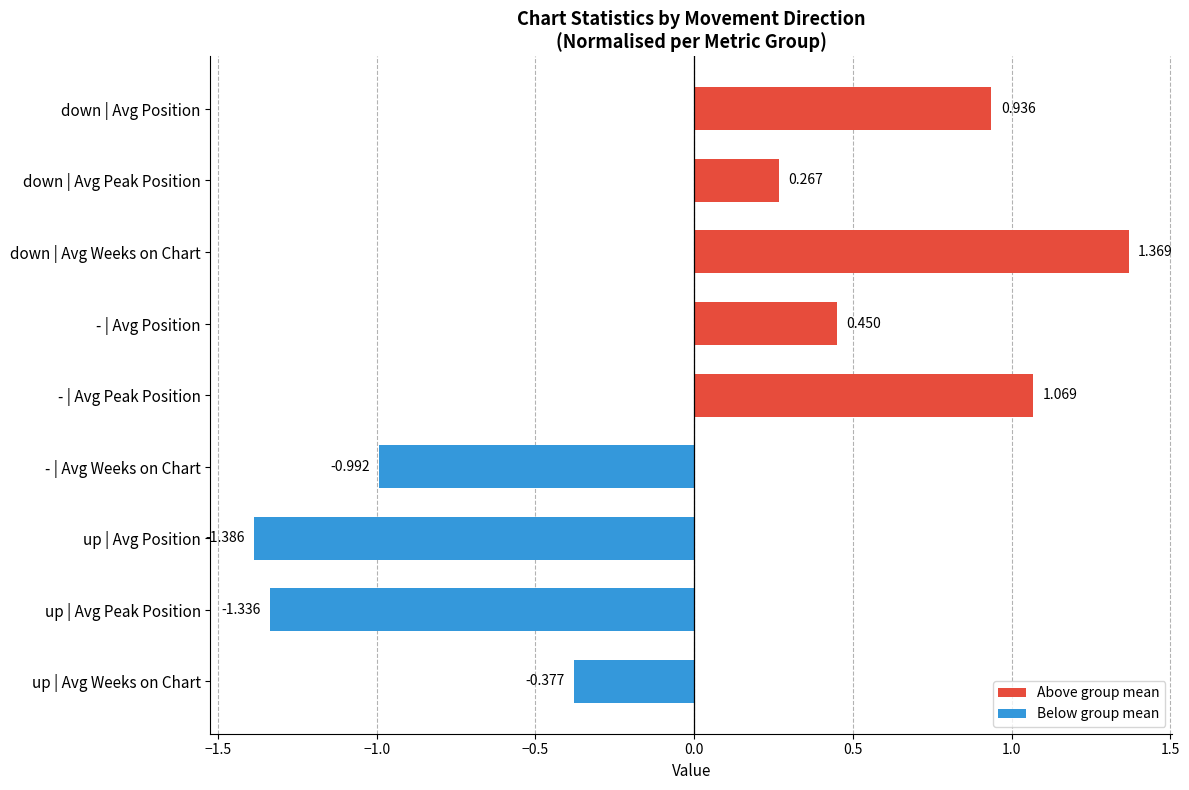

Which has a higher value, up | Avg Peak Position or down | Avg Peak Position?

down | Avg Peak Position